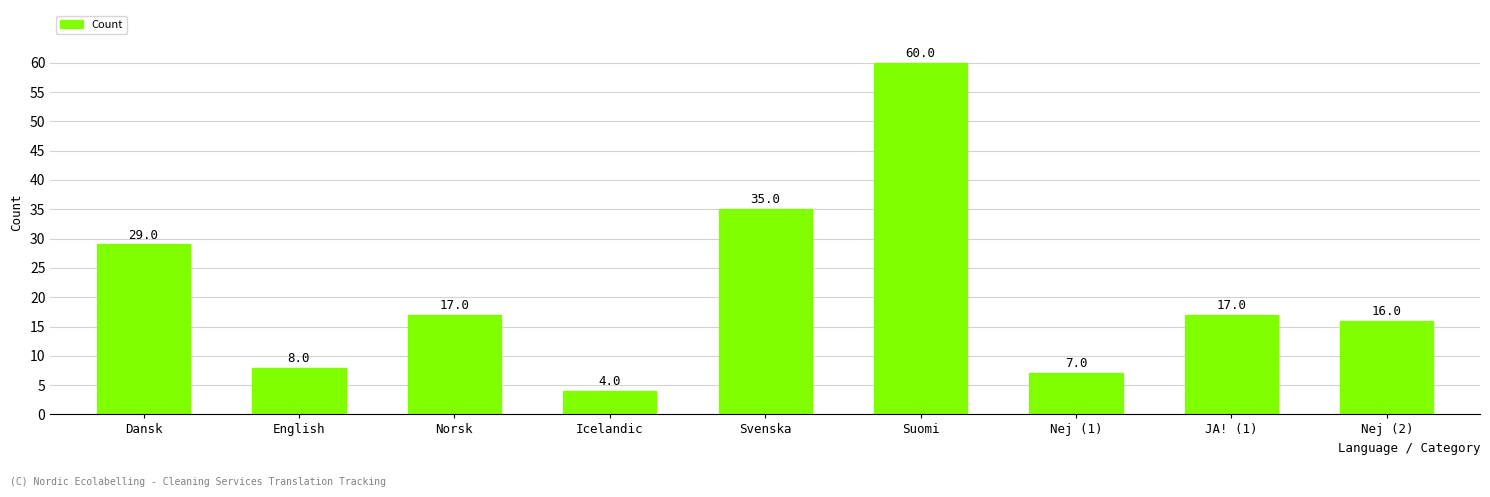

What is the minimum value shown in the chart?

4